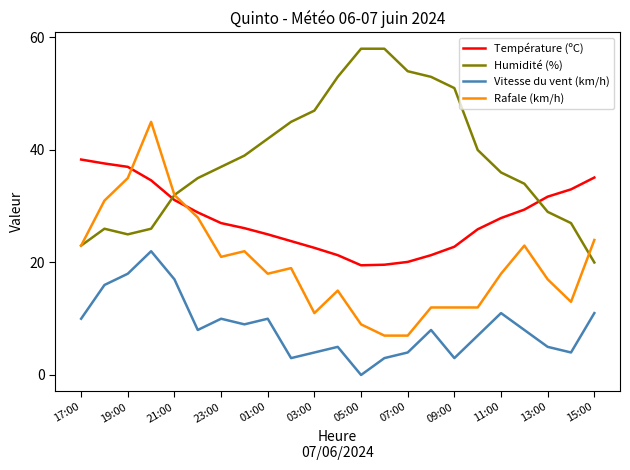

Rank the series by their average value, from lowest to highest.

Vitesse du vent (km/h), Rafale (km/h), Température (ºC), Humidité (%)